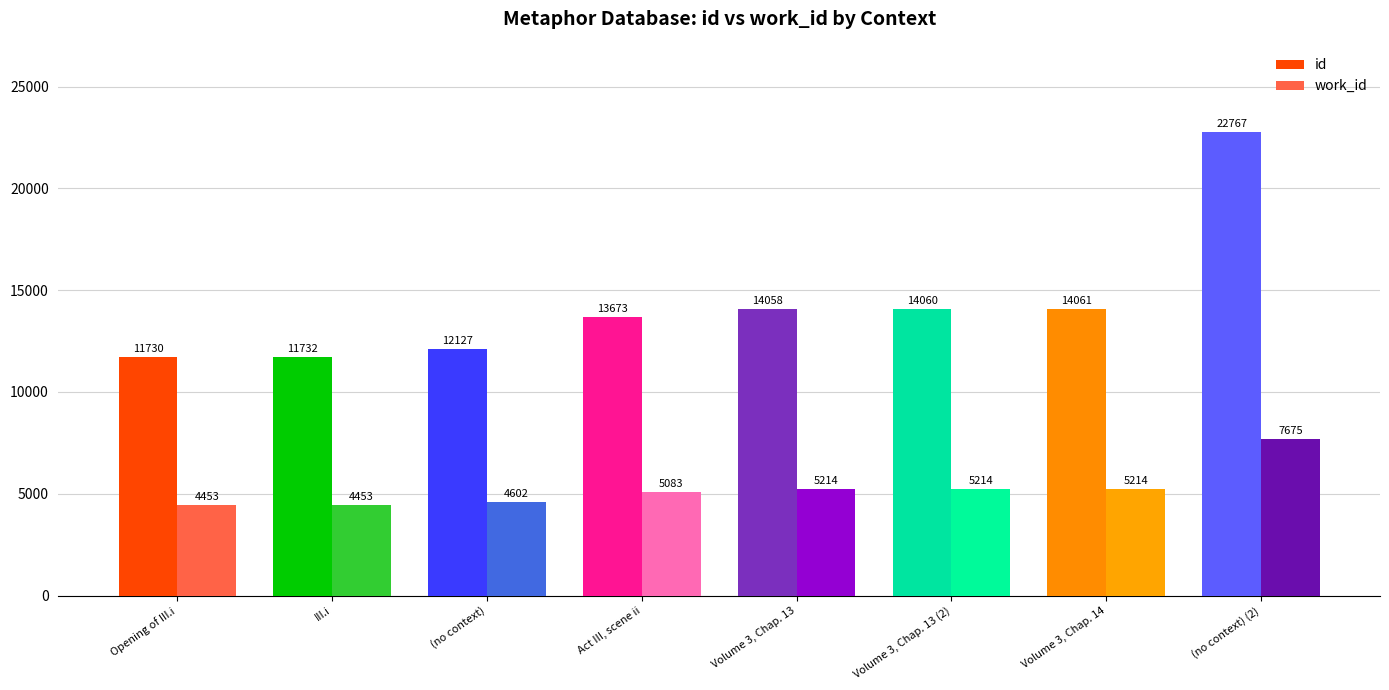

How many groups of bars are there?

8